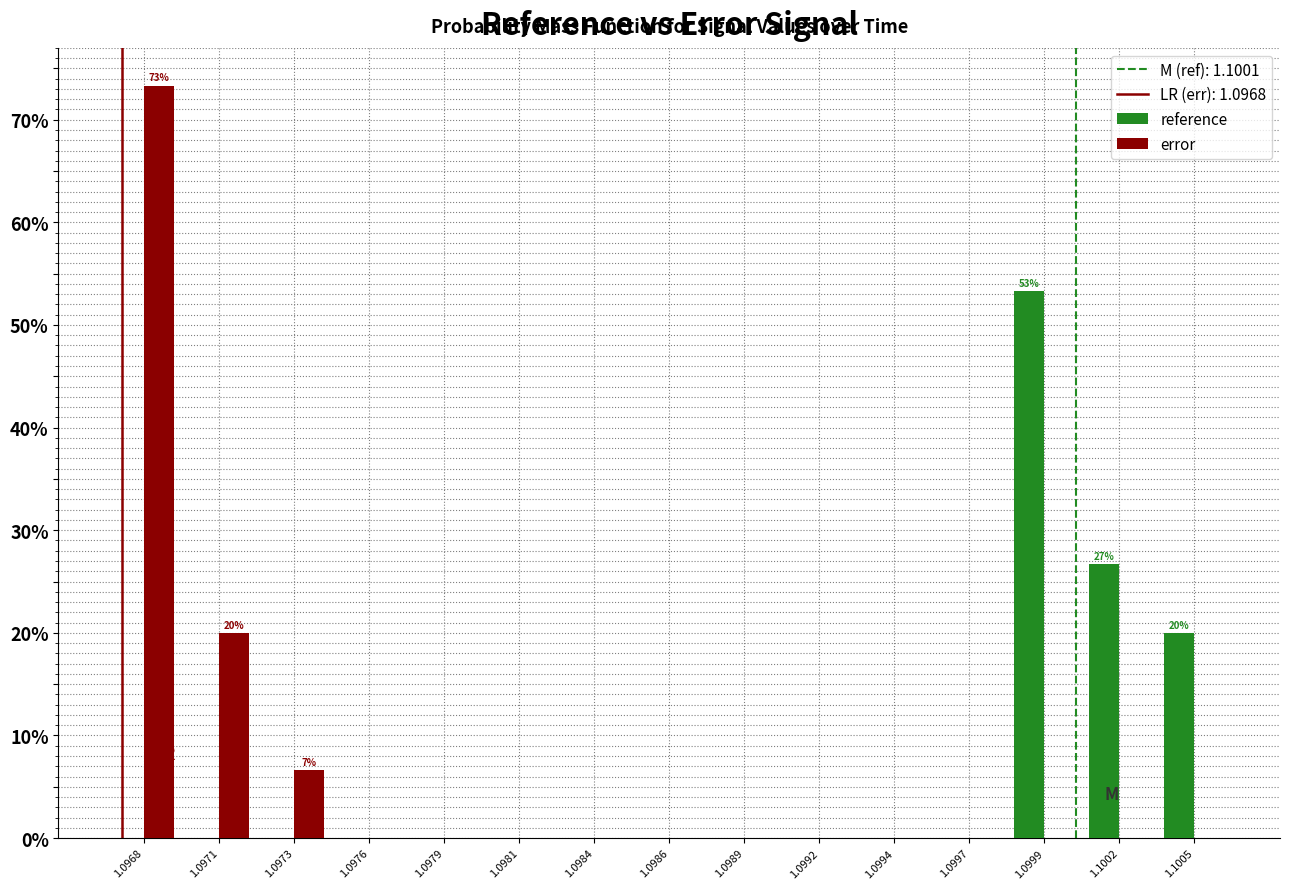

Reading right to left, list all the values displayed in this chart.

reference: 1.1005=20.0	1.1002=26.7	1.0999=53.3	1.0997=0.0	1.0994=0.0	1.0992=0.0	1.0989=0.0	1.0986=0.0	1.0984=0.0	1.0981=0.0	1.0979=0.0	1.0976=0.0	1.0973=0.0	1.0971=0.0	1.0968=0.0
error: 1.1005=0.0	1.1002=0.0	1.0999=0.0	1.0997=0.0	1.0994=0.0	1.0992=0.0	1.0989=0.0	1.0986=0.0	1.0984=0.0	1.0981=0.0	1.0979=0.0	1.0976=0.0	1.0973=6.7	1.0971=20.0	1.0968=73.3